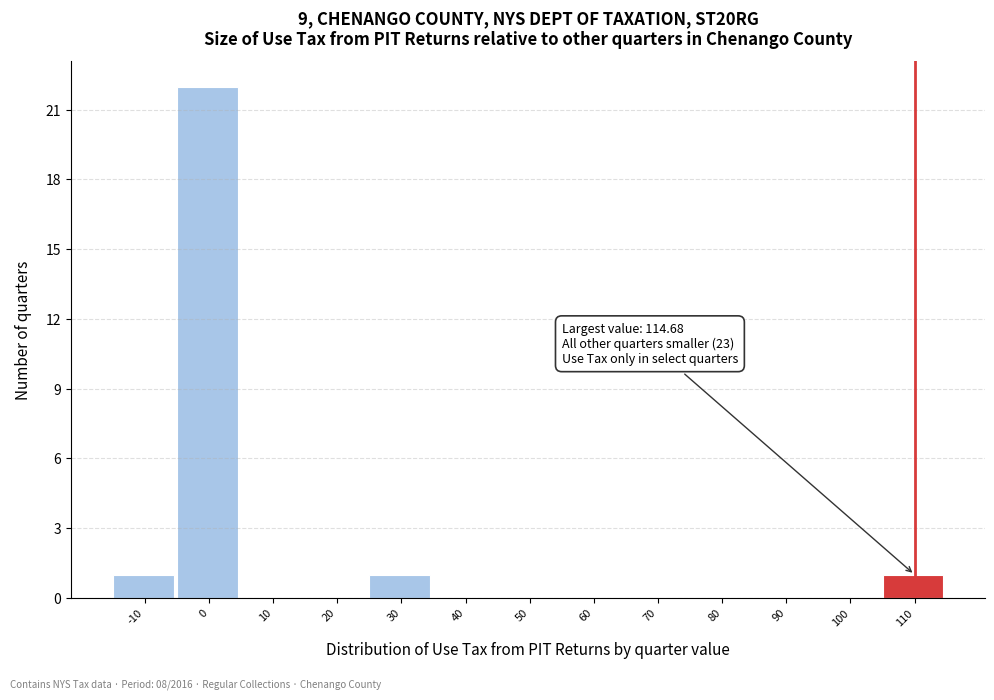

Reading right to left, transcribe all the data shown in this chart.

110=1	100=0	90=0	80=0	70=0	60=0	50=0	40=0	30=1	20=0	10=0	0=22	-10=1